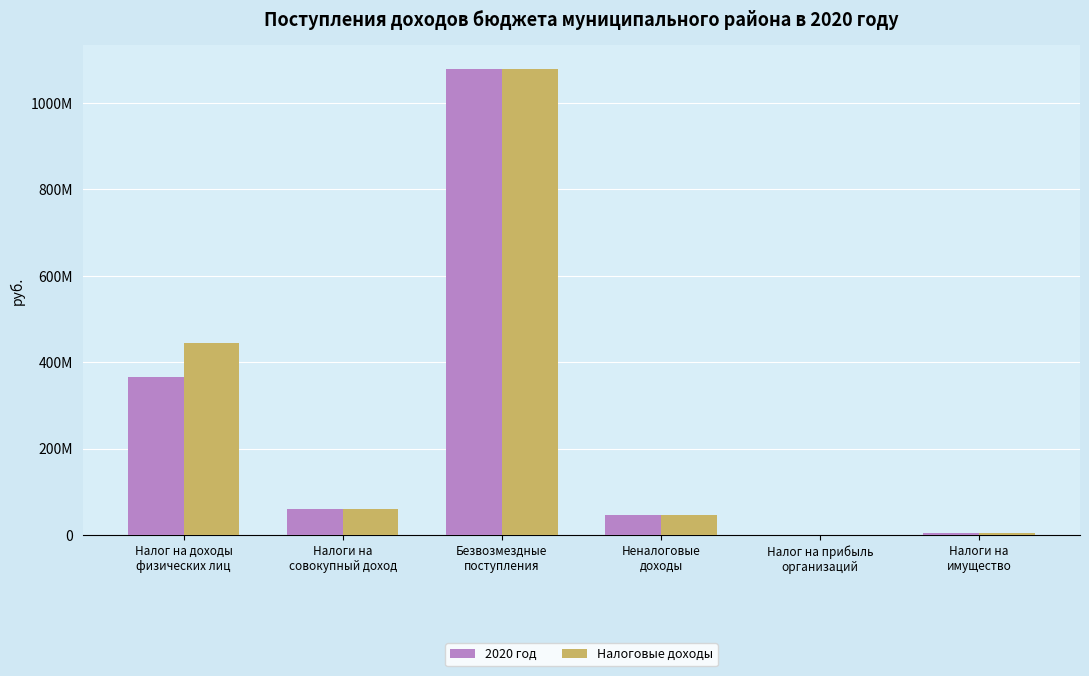

At which category is the sum across all series the highest?

Безвозмездные
поступления